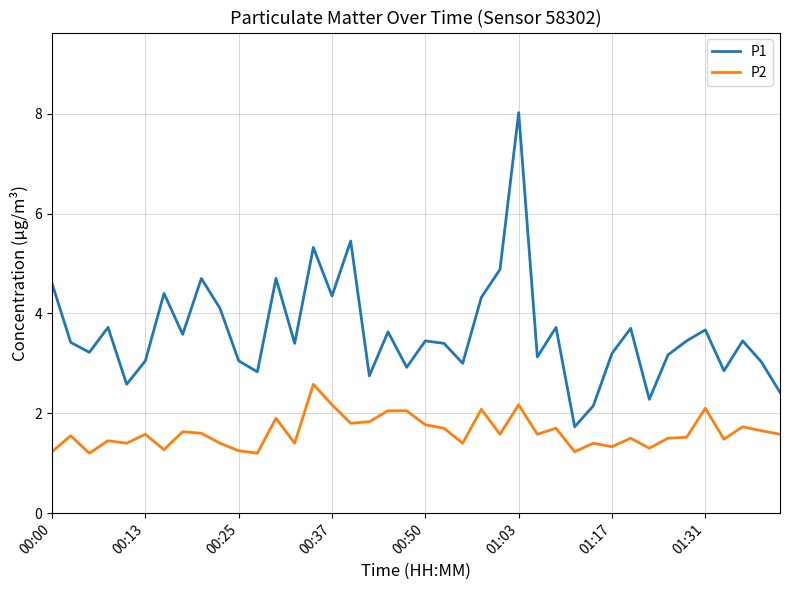

What is the maximum value for P1?

8.0